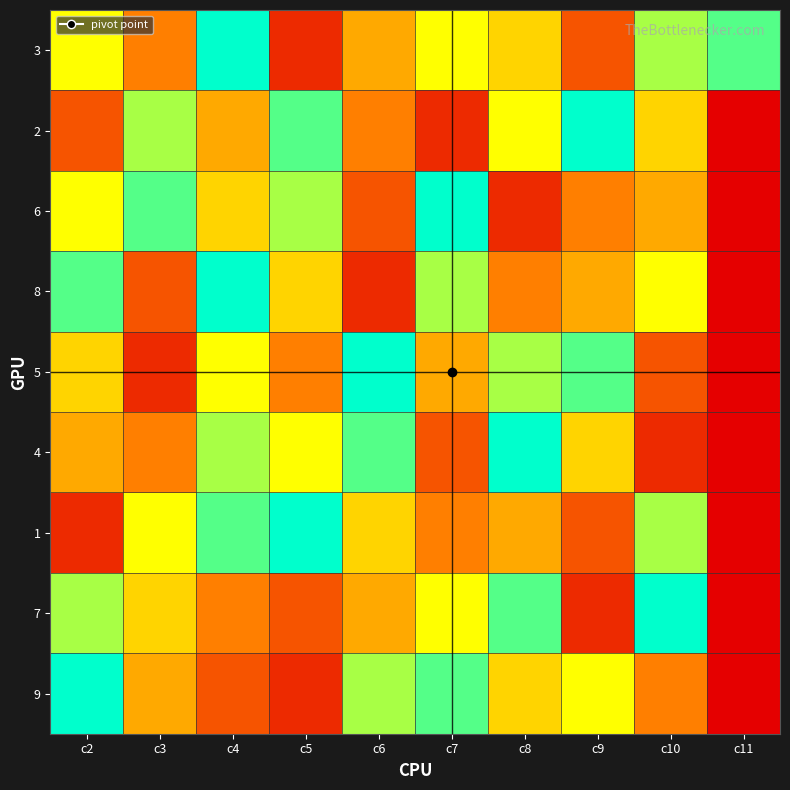

What is the total value across all series at c7?

46